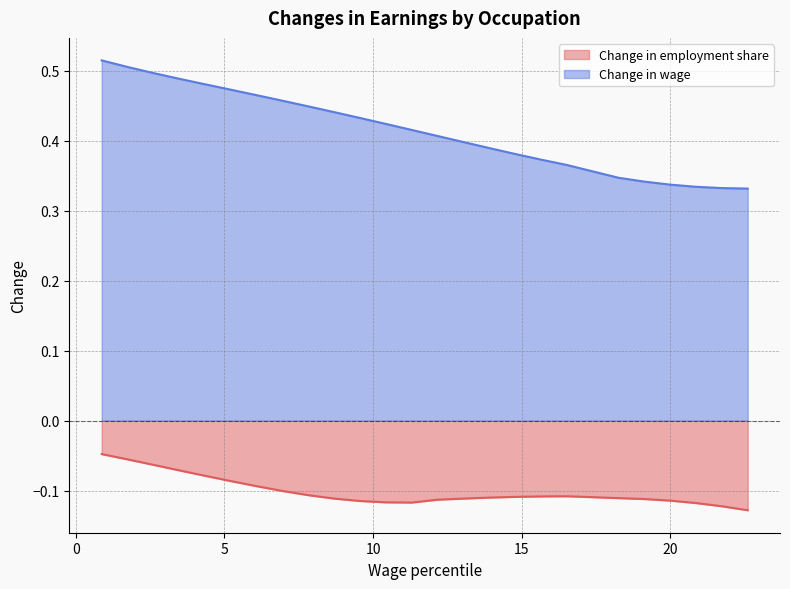

At which category does Change in employment share reach its first local peak?

16.521739959716797